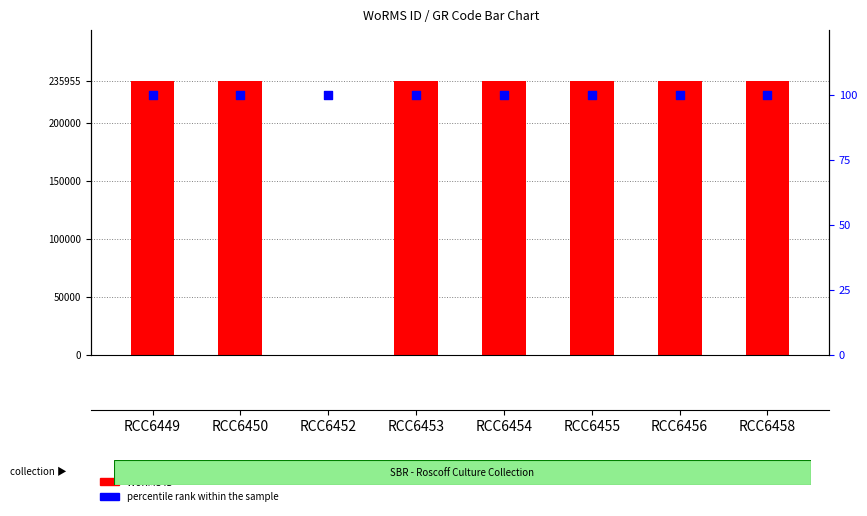

Which series reaches the maximum Y coordinate?

WoRMS ID